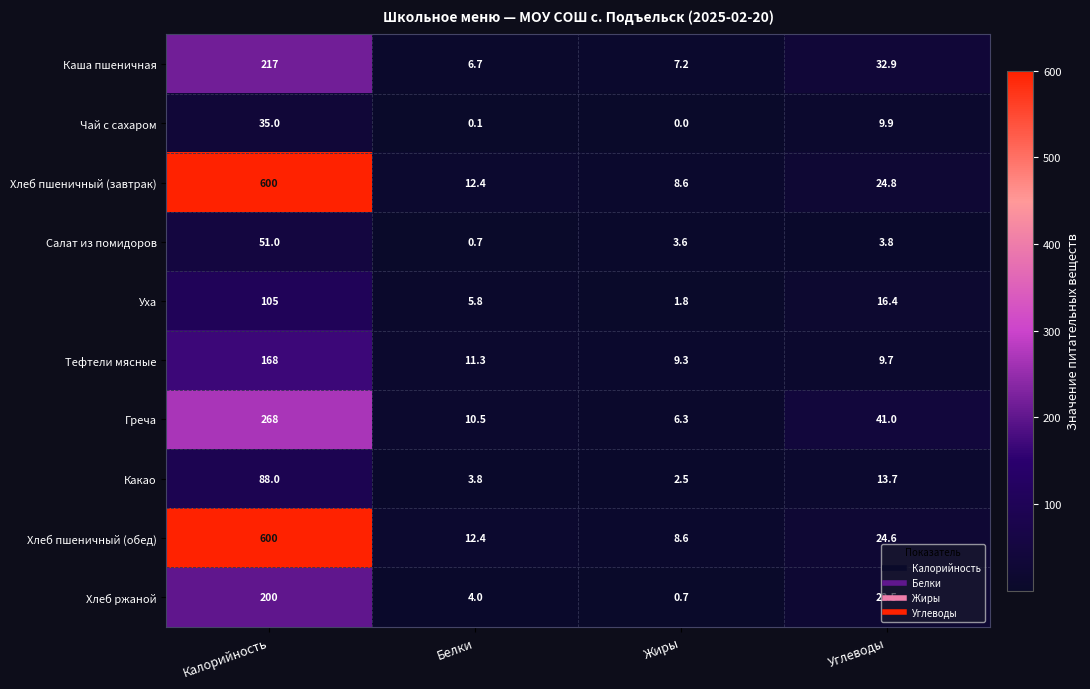

Between Жиры and Углеводы, which series saw the biggest shift?

Греча